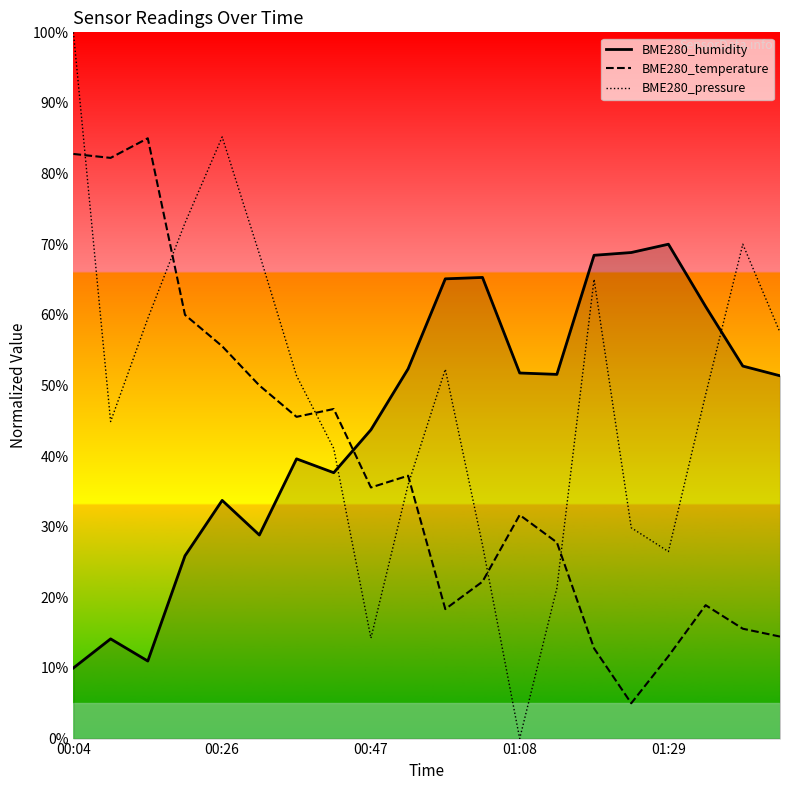

What is the label of the 20th point from the left?

19